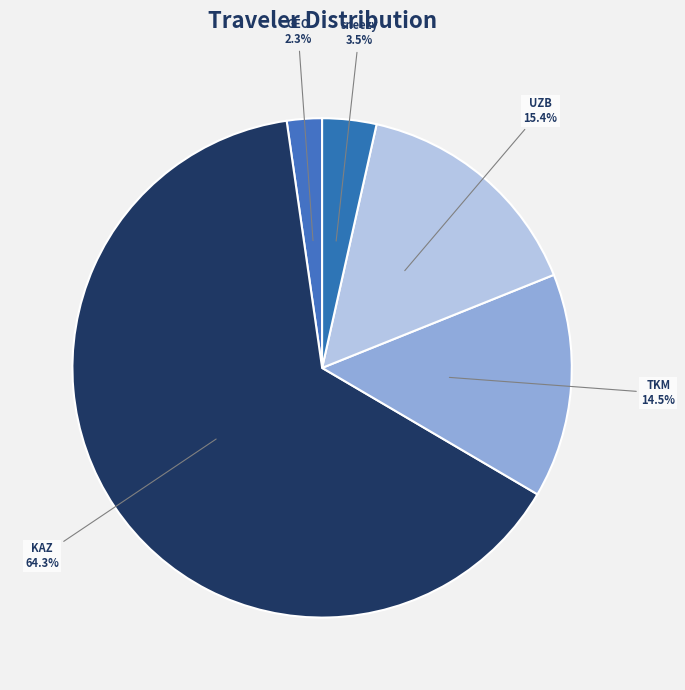

Between GEO and sneezy, which is larger?

sneezy